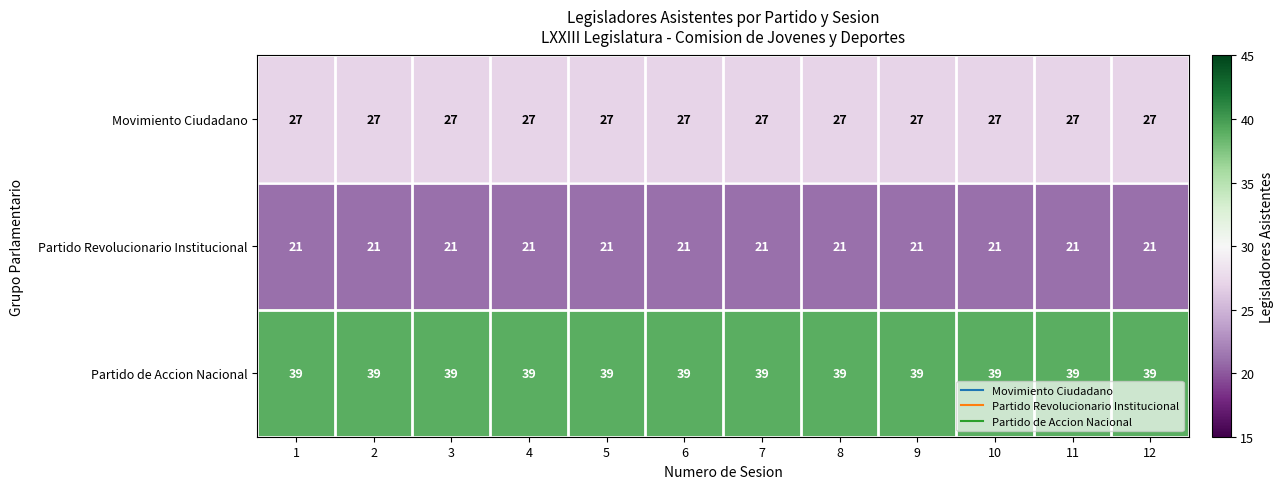

What value does the Partido Revolucionario Institucional series have at 6?

21